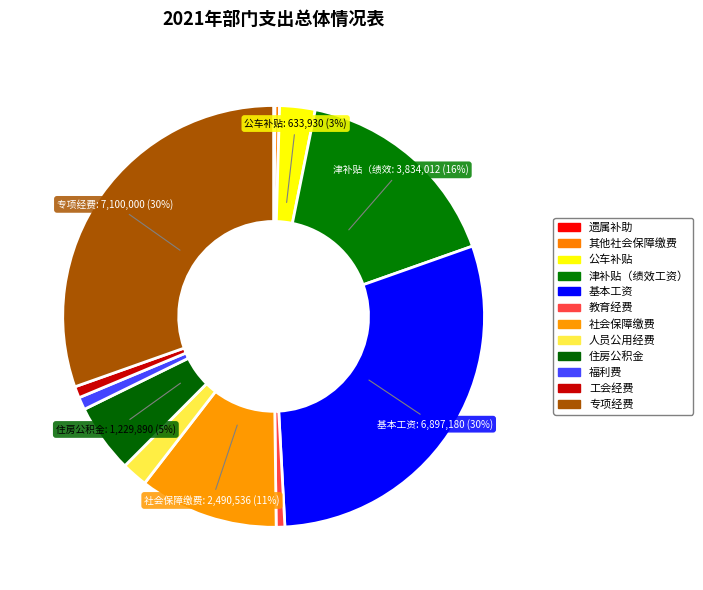

To the nearest percent, what is the combined percentage of 专项经费 and 遗属补助?

31%